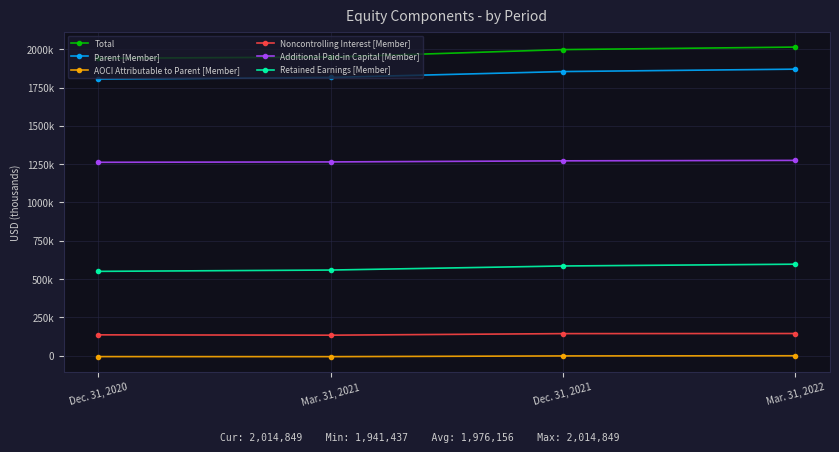

Is this an area chart (filled region under the line)?

No